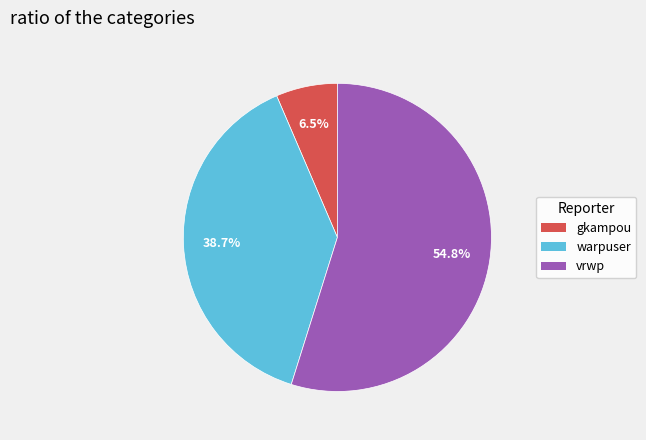

Combined, do warpuser and vrwp account for over 50%?

Yes